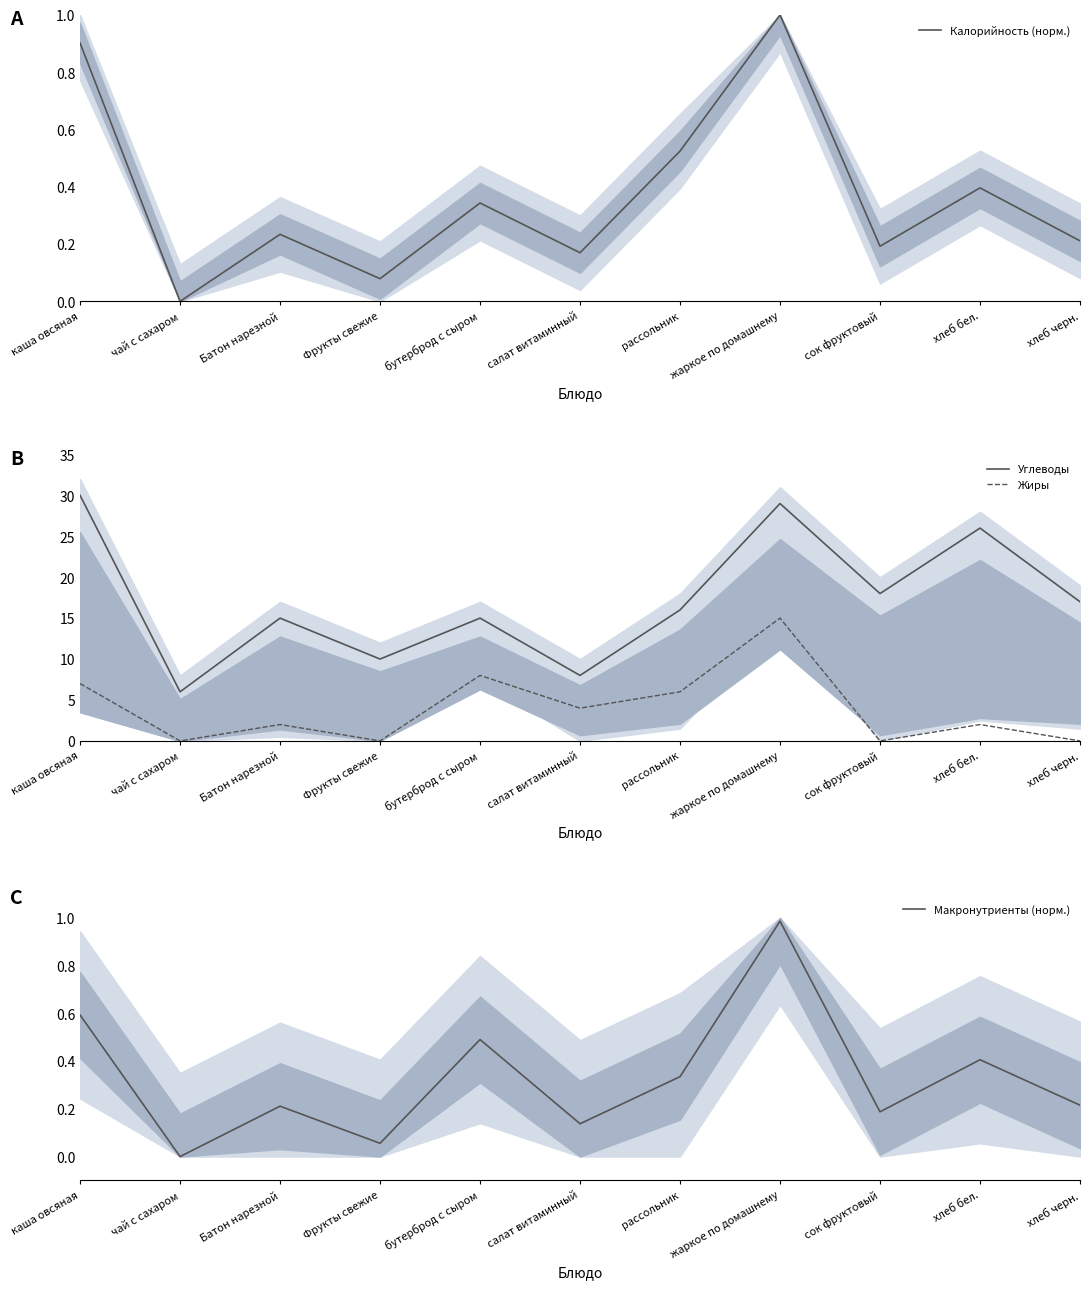

The Калорийность (норм.) series shows 1.6 at жаркое по домашнему. True or false?

False